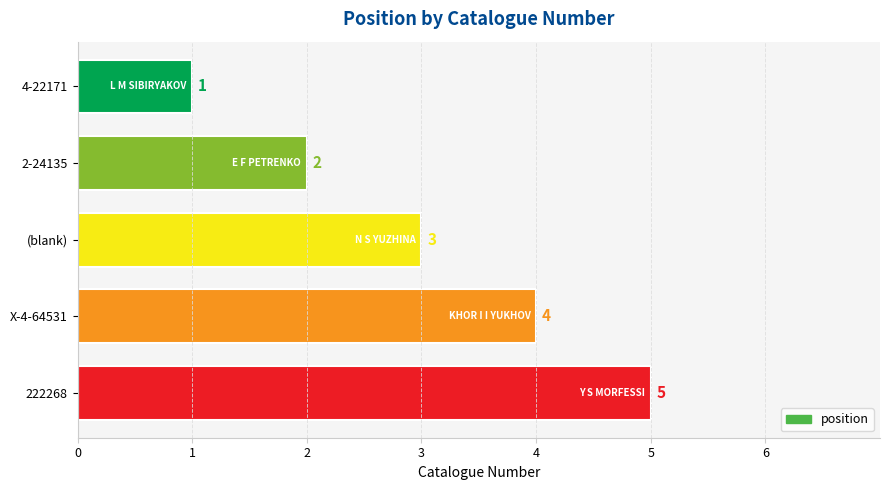

Rank the categories by value from highest to lowest.

222268, X-4-64531, (blank), 2-24135, 4-22171